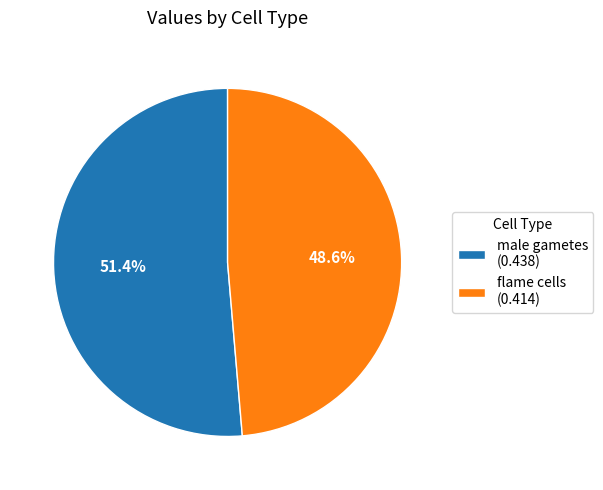

What percentage is the flame cells slice, to the nearest percent?

49%